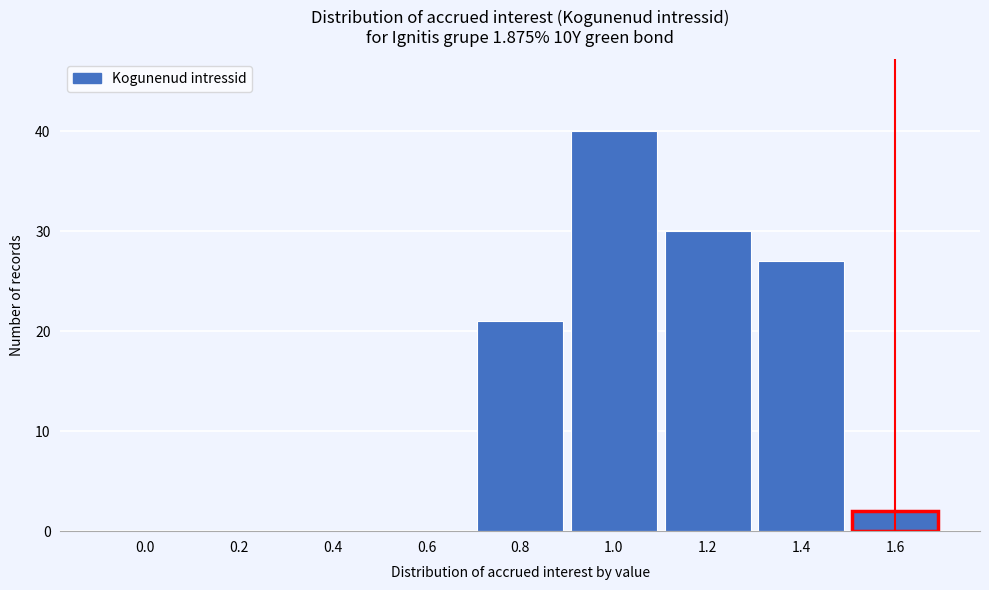

Reading left to right, what are all the values shown in this chart?

0.0=0	0.2=0	0.4=0	0.6=0	0.8=21	1.0=40	1.2=30	1.4=27	1.6=2